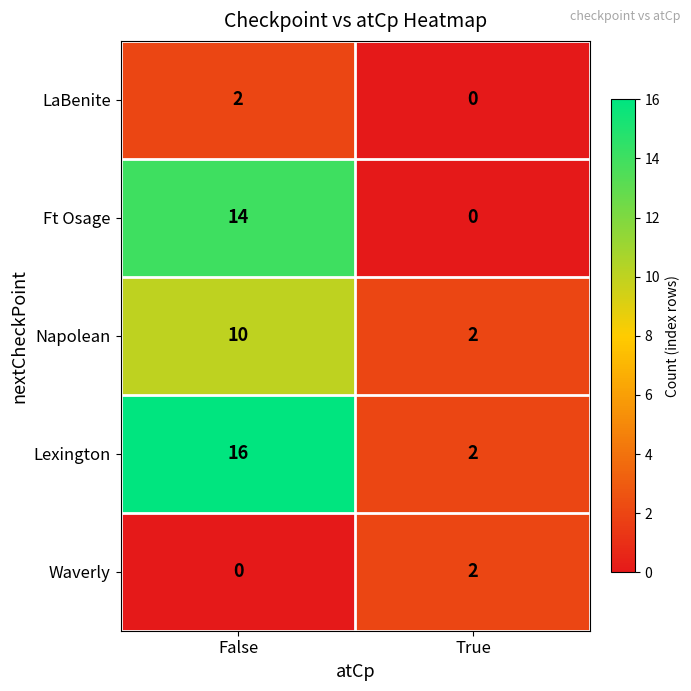

At False, list the series in order from smallest to largest.

Waverly, LaBenite, Napolean, Ft Osage, Lexington